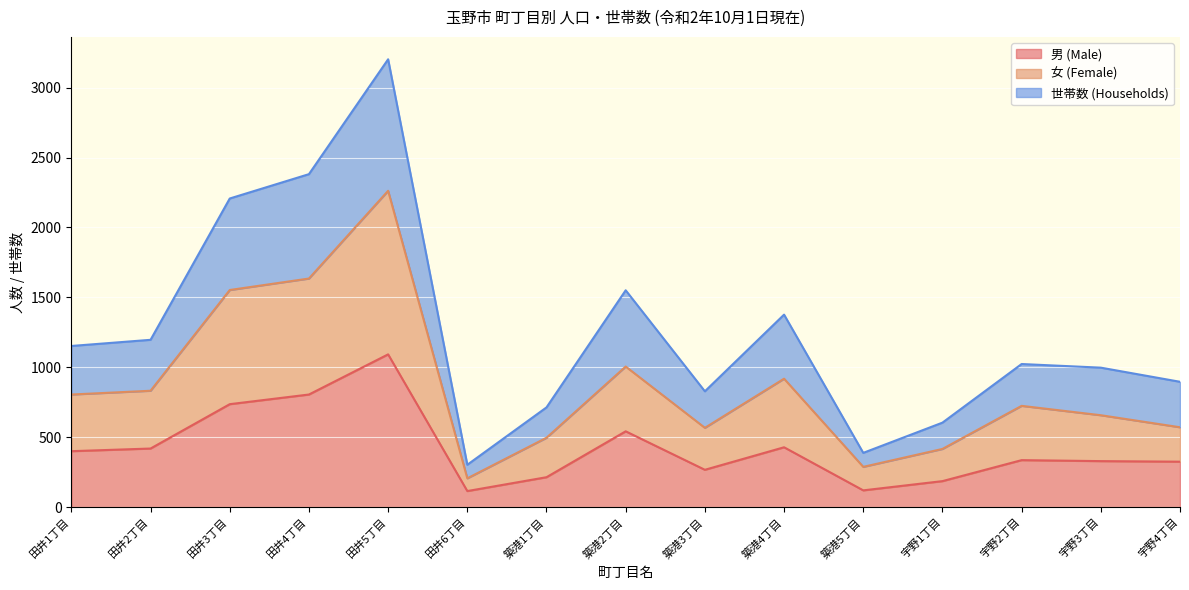

List the series in order of their overall mean, lowest first.

男 (Male), 女 (Female), 世帯数 (Households)